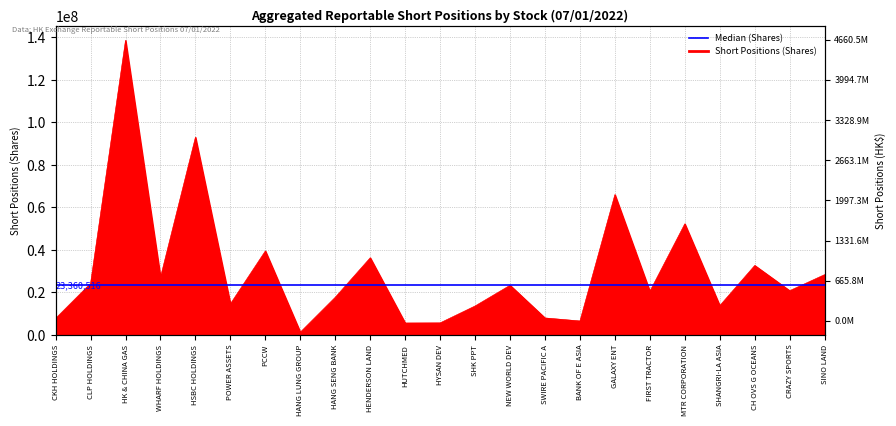

How many distinct data groups are displayed?

1